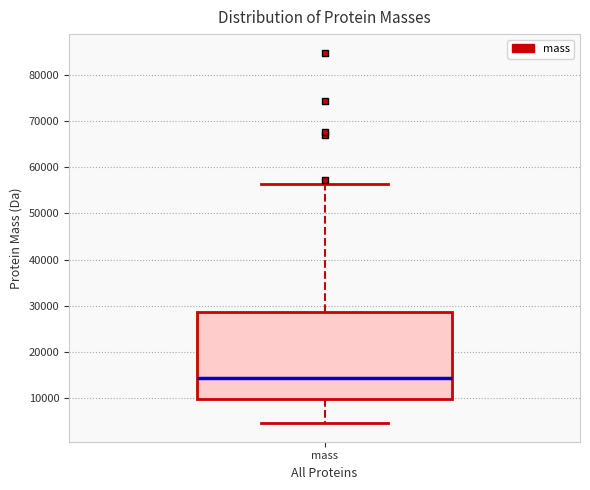

Where does the upper whisker of the box for mass end on the y-axis? The values are not printed on the chart, so give them approximately, as read against the axis.

56000